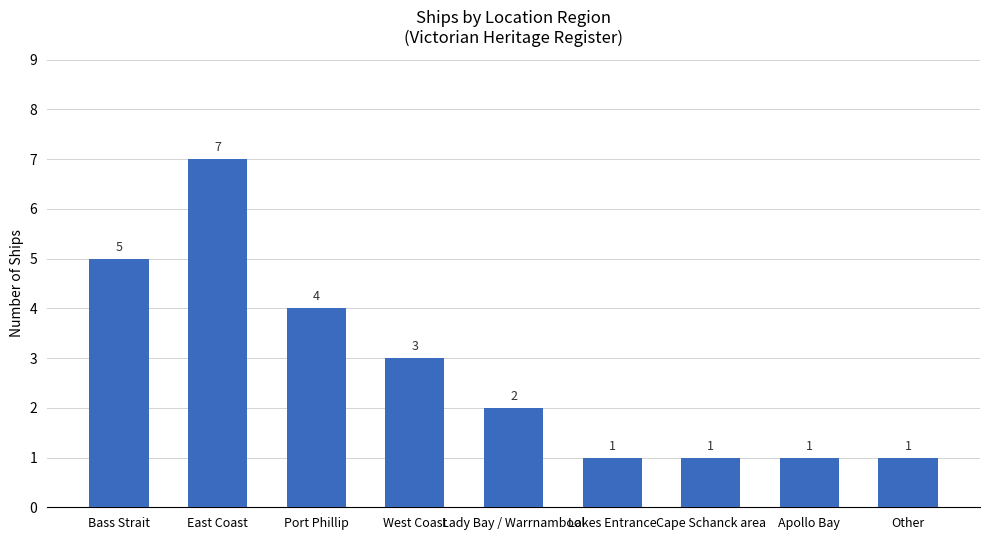

What position from the left is Lady Bay / Warrnambool?

5